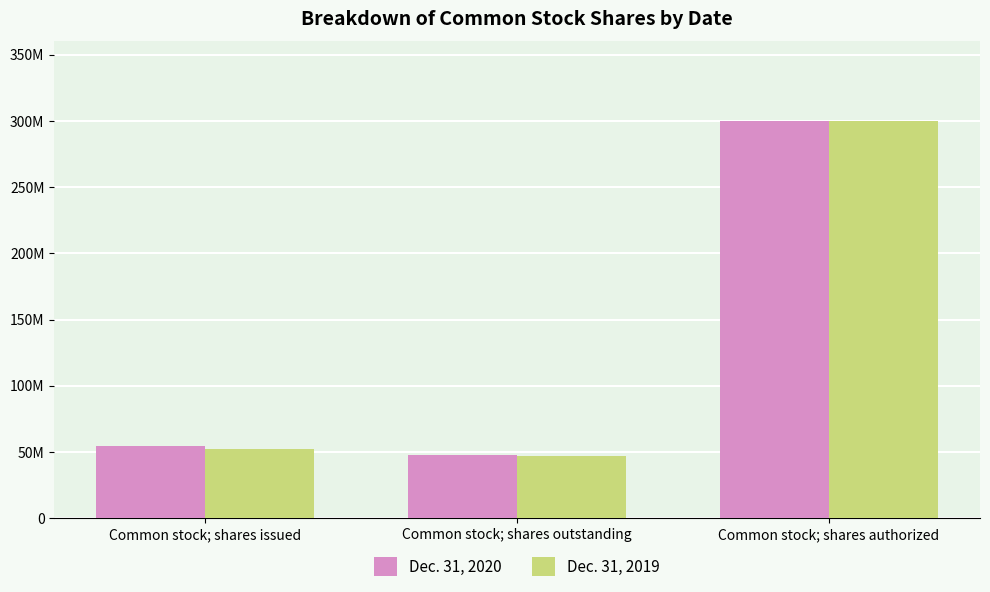

Rank the categories by Dec. 31, 2020 value from highest to lowest.

Common stock; shares authorized, Common stock; shares issued, Common stock; shares outstanding